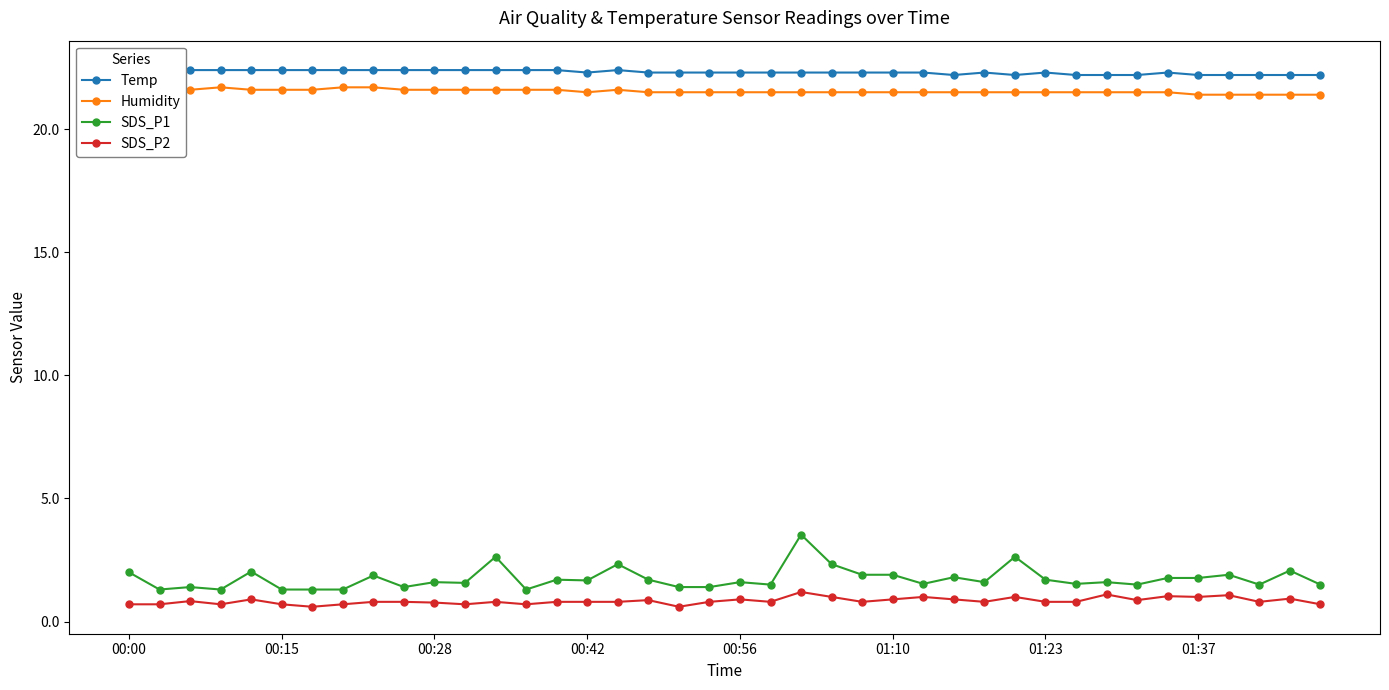

What is the lowest value of the SDS_P1 series?

1.3